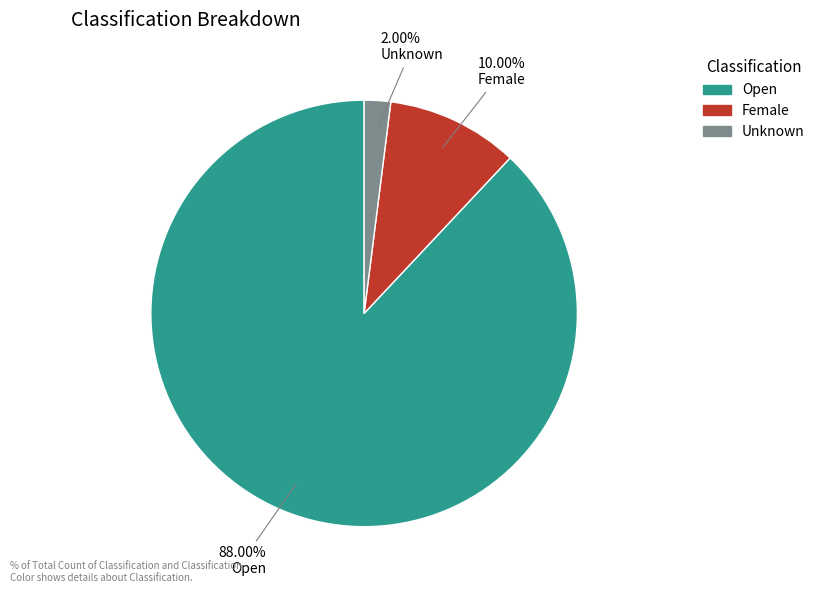

To the nearest percent, what is the difference between the Open and Unknown slice percentages?

86%